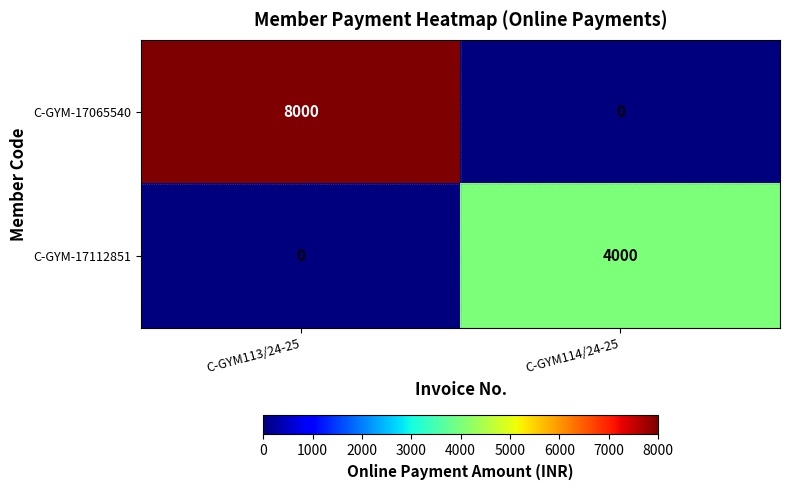

List the labels in order of C-GYM-17065540 value, smallest first.

C-GYM114/24-25, C-GYM113/24-25